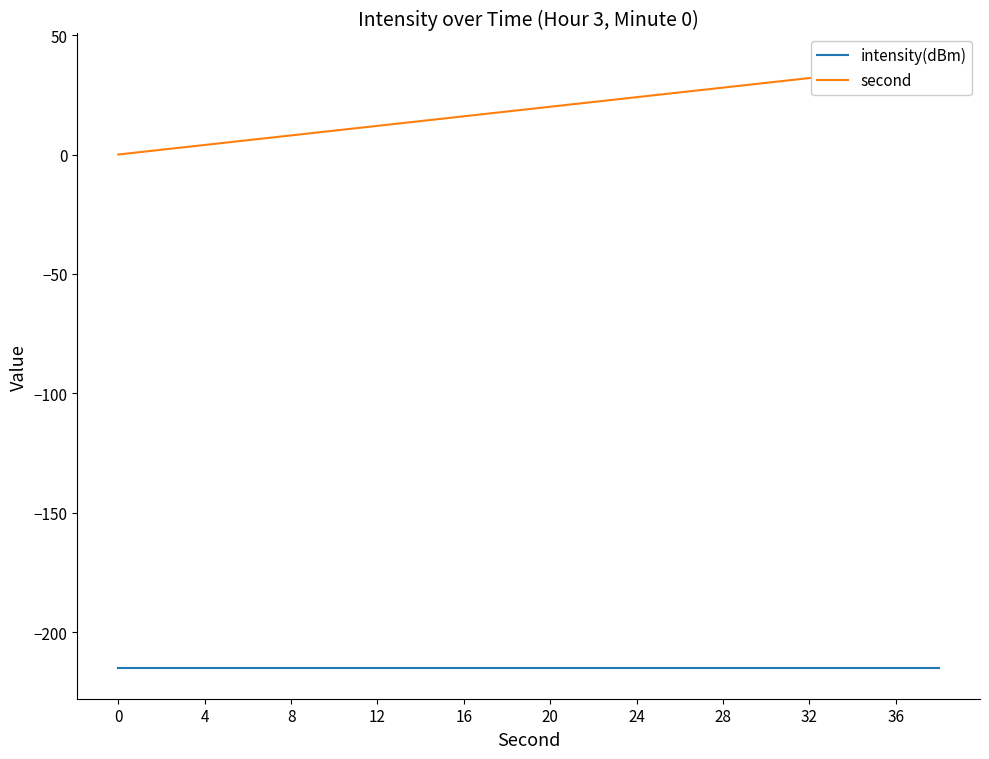

What are all the series names shown in the legend?

intensity(dBm), second